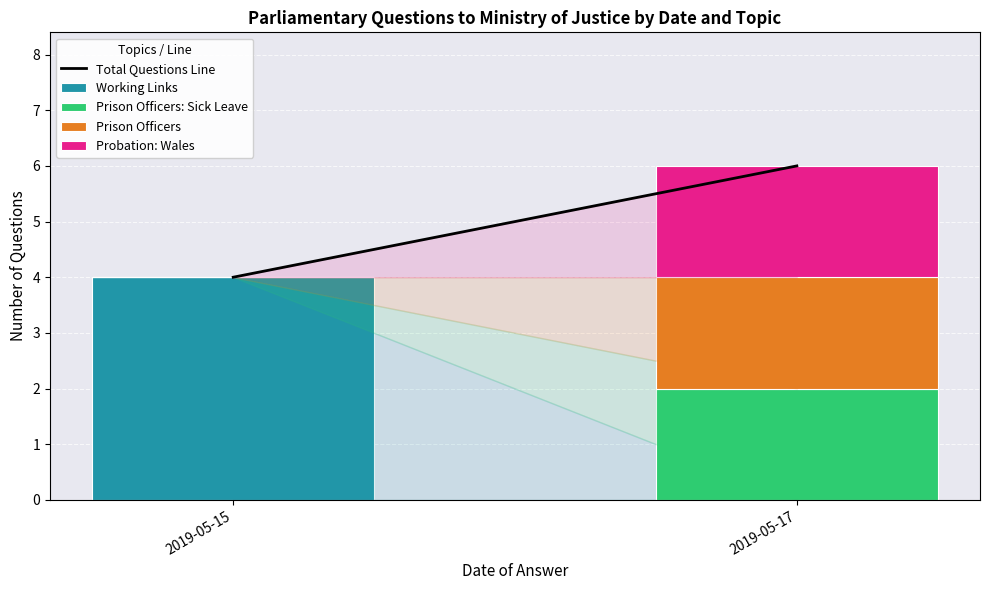

At which category is the sum across all series the highest?

2019-05-17